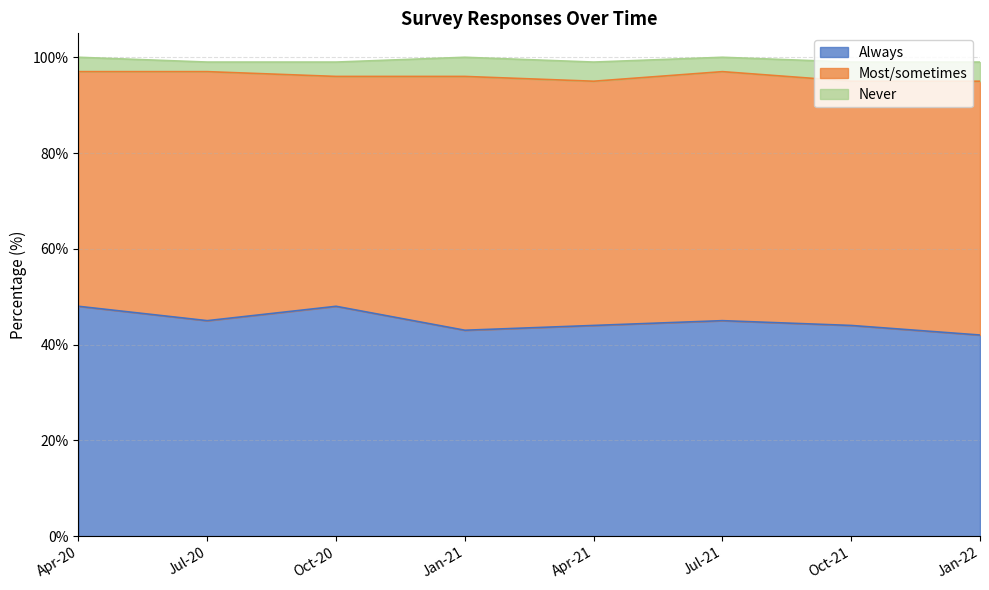

What is the lowest value of the Most/sometimes series?

48